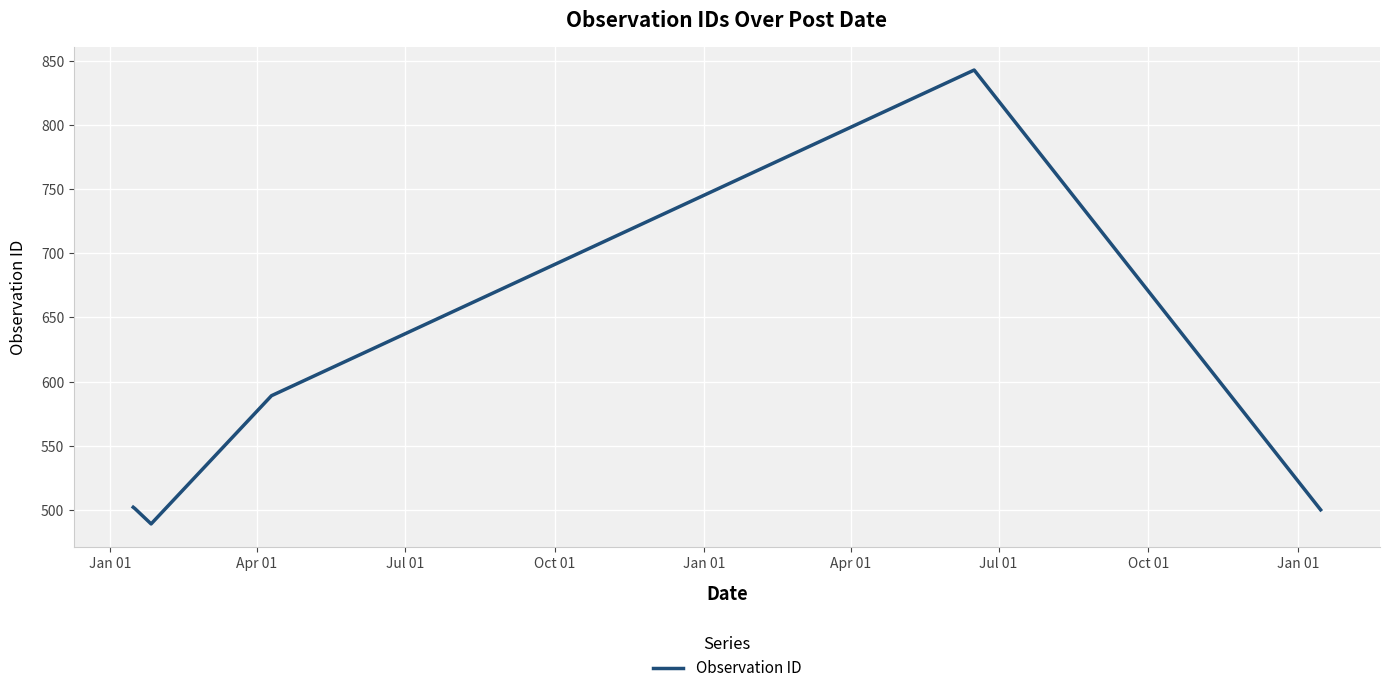

How many interior local valleys (lower than both neighbors) does the data have?

1